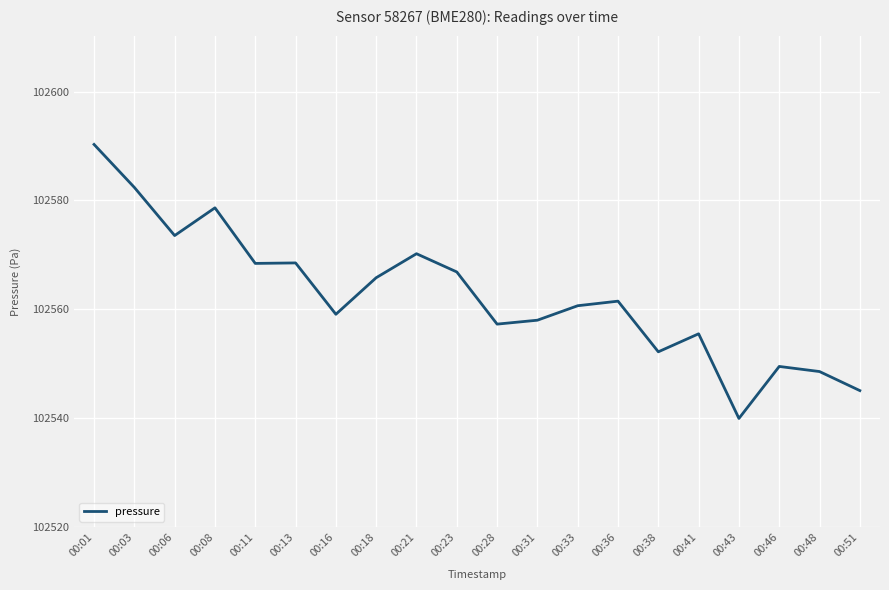

What is the sum of all values?

2051251.5